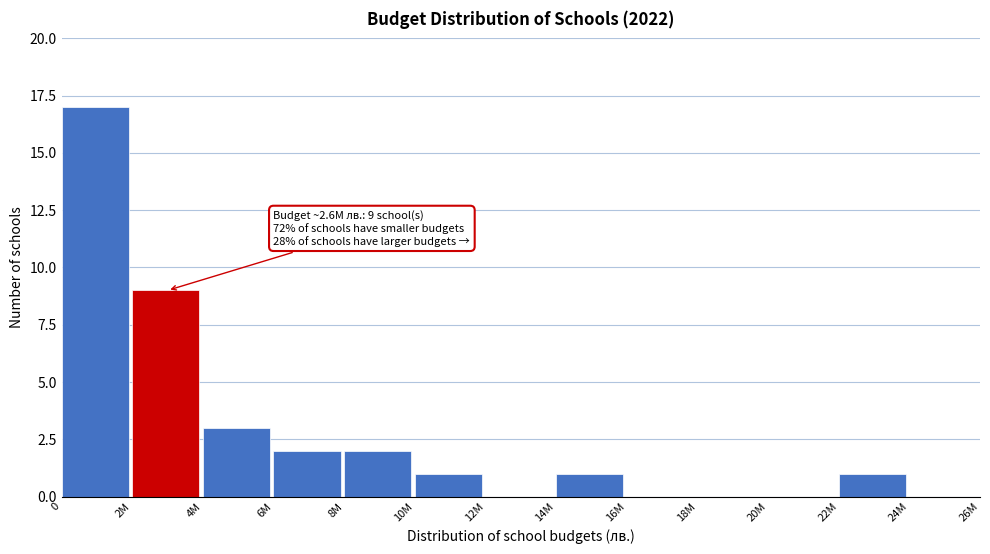

Reading left to right, transcribe all the data shown in this chart.

0=17	2M=9	4M=3	6M=2	8M=2	10M=1	12M=0	14M=1	16M=0	18M=0	20M=0	22M=1	24M=0